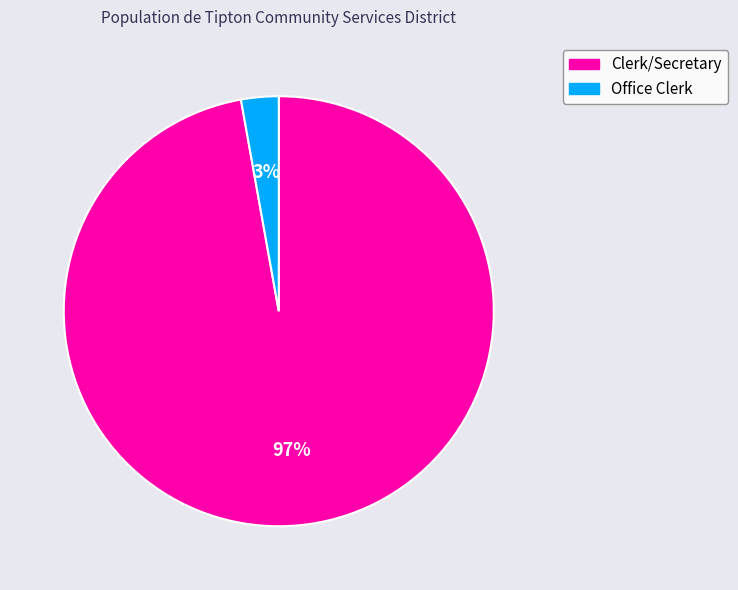

Is Clerk/Secretary the majority of the pie?

Yes